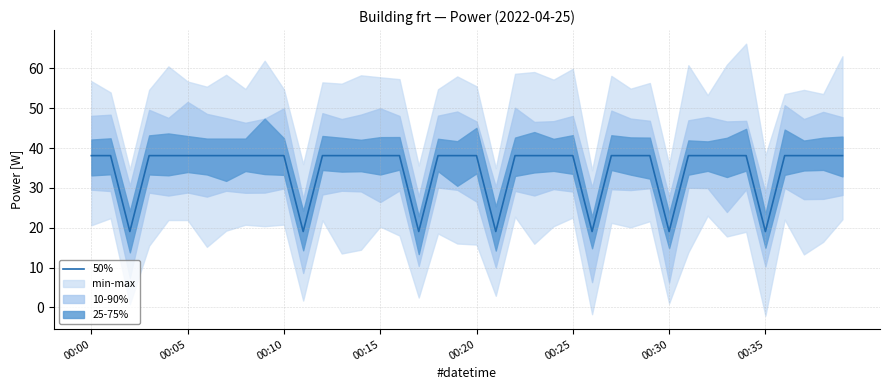

The value at 37 is 50.3. True or false?

False